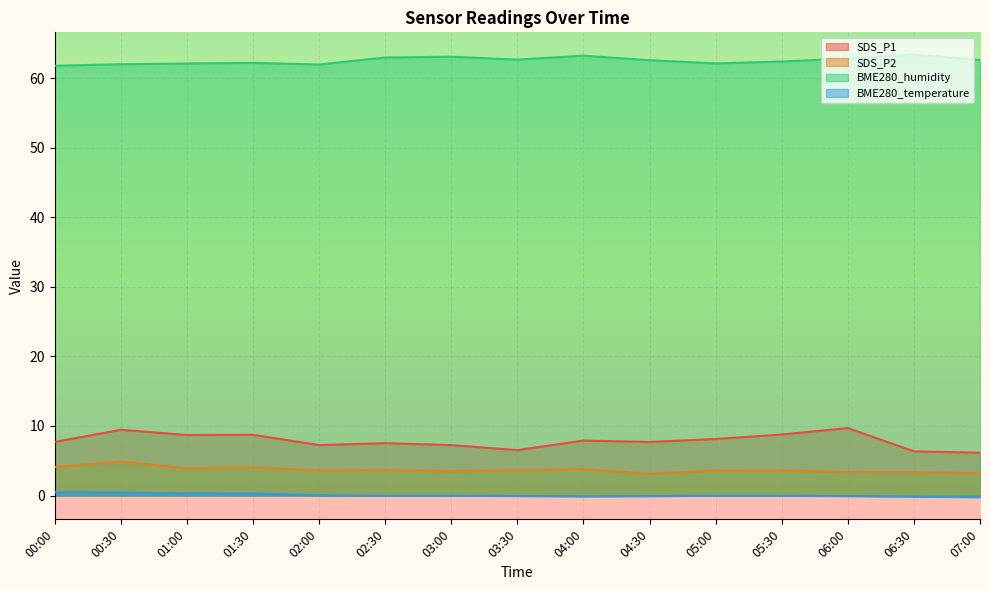

At 05:00, list the series in order from smallest to largest.

BME280_temperature, SDS_P2, SDS_P1, BME280_humidity